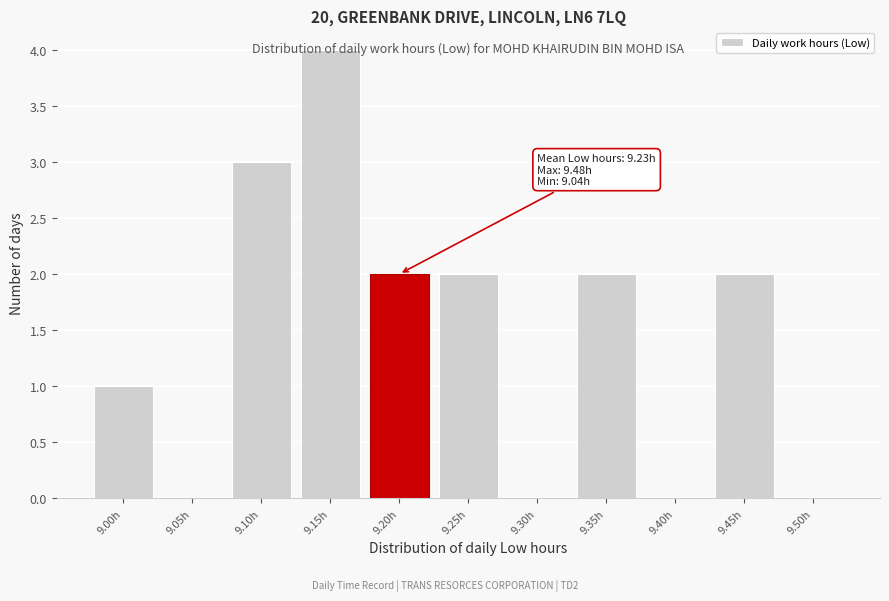

The chart shows a value of 3 at 9.40h. True or false?

False